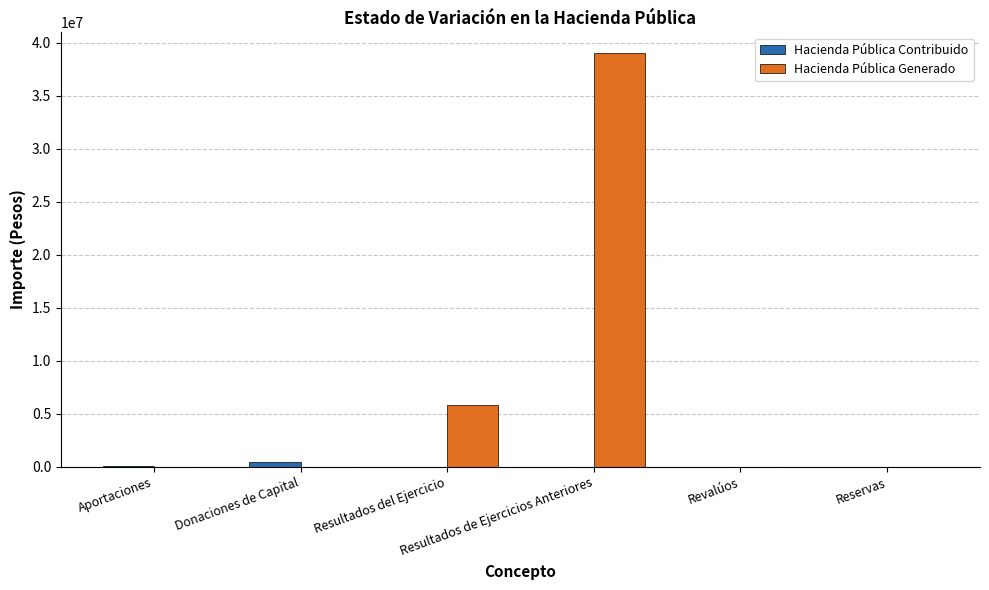

At which label is Hacienda Pública Generado closest to 19512752?

Resultados del Ejercicio